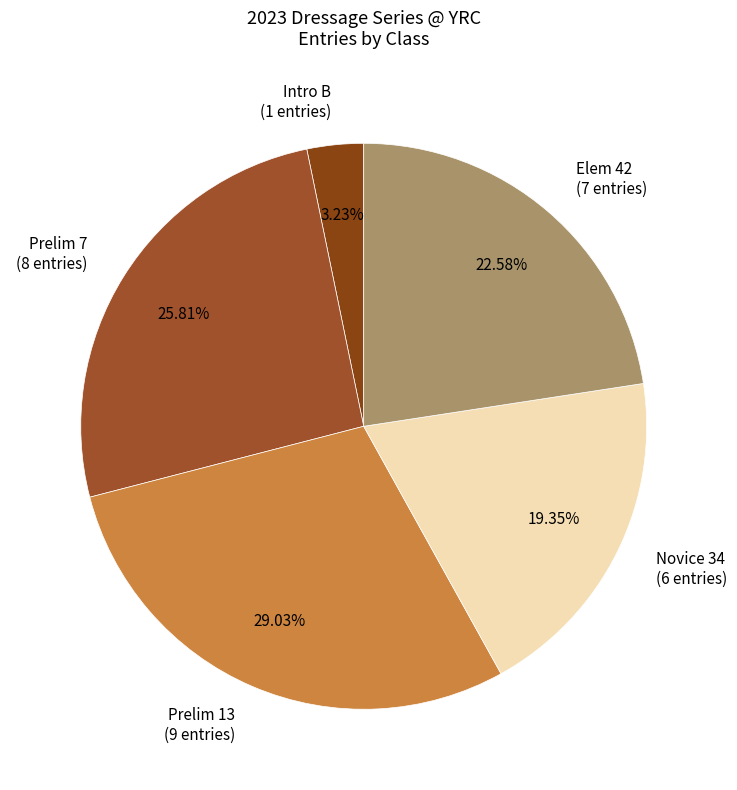

Count the number of slices in the pie.

5